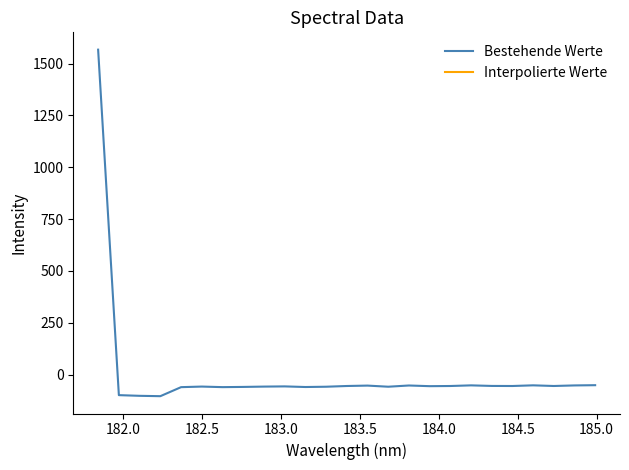

How many series are shown in this chart?

1